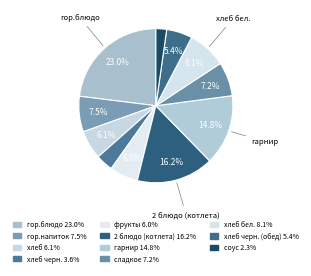

What is the smallest slice in the pie chart?

соус